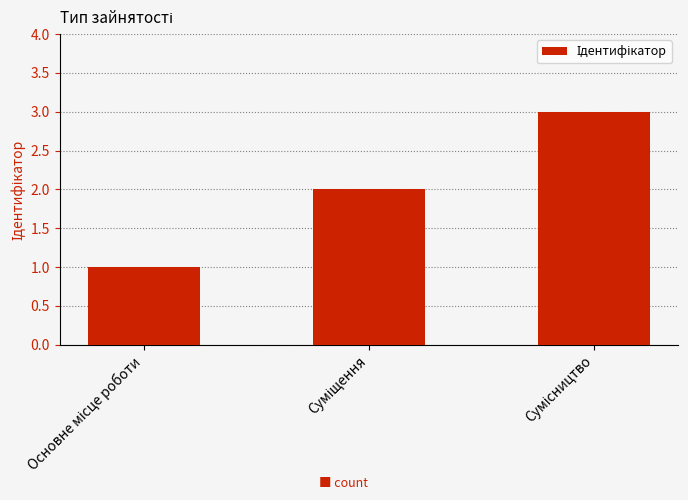

How many bars are there in total?

3